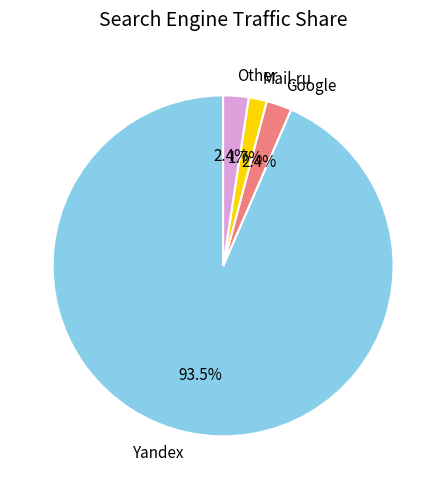

Which slice is the smallest?

Mail.ru